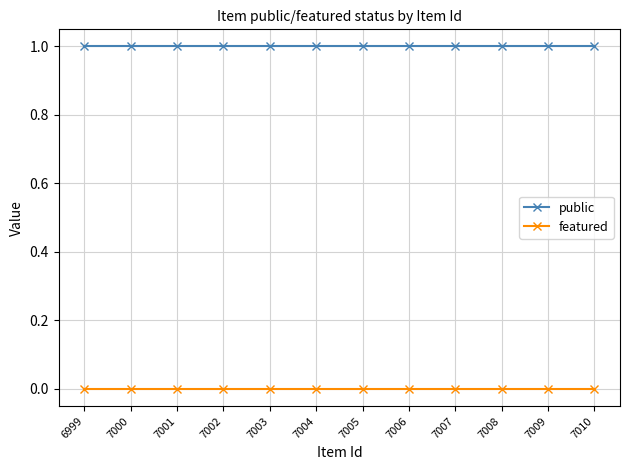

Reading right to left, extract all data points from this chart.

public: 1	1	1	1	1	1	1	1	1	1	1	1
featured: 0	0	0	0	0	0	0	0	0	0	0	0